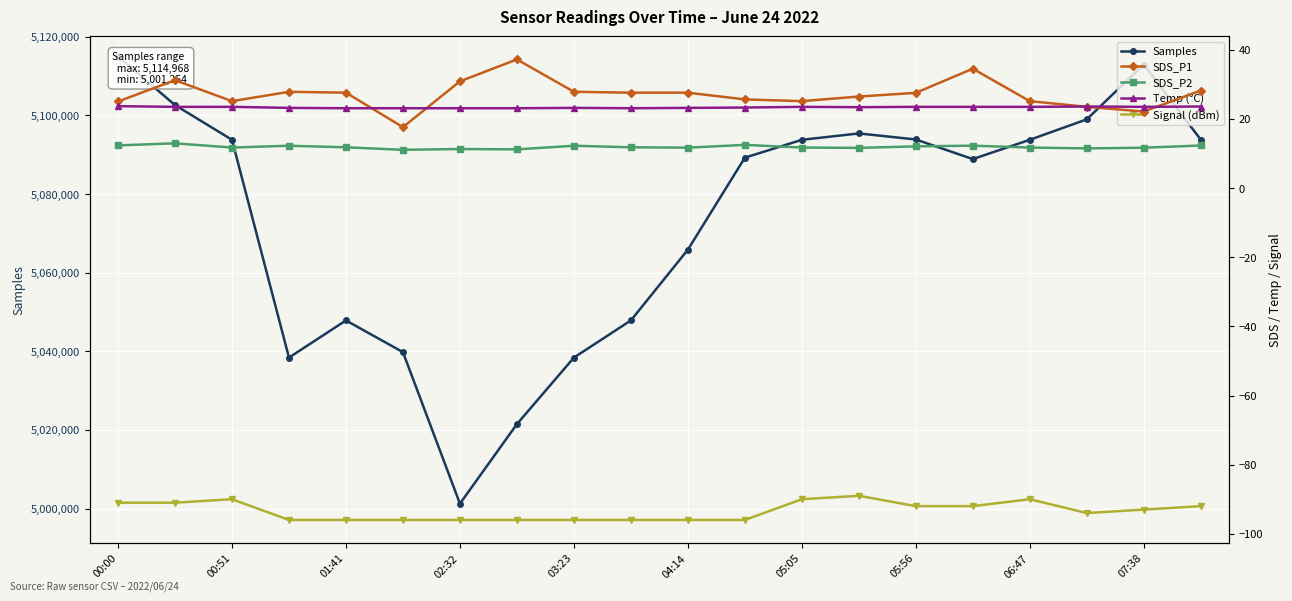

What is the total value across all series at 17?

5098955.6